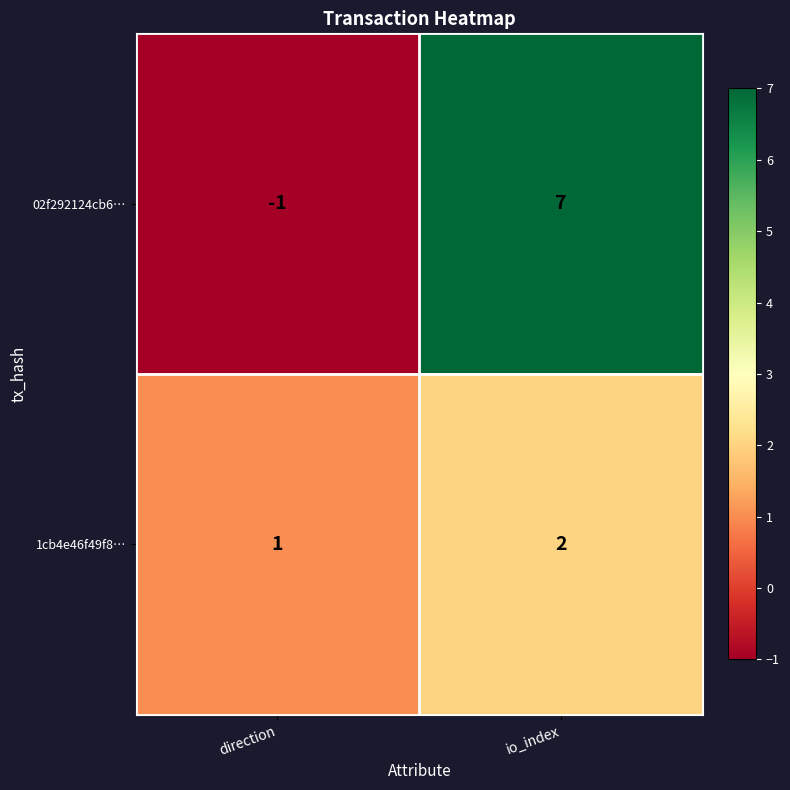

Which category has the highest value across all series?

io_index